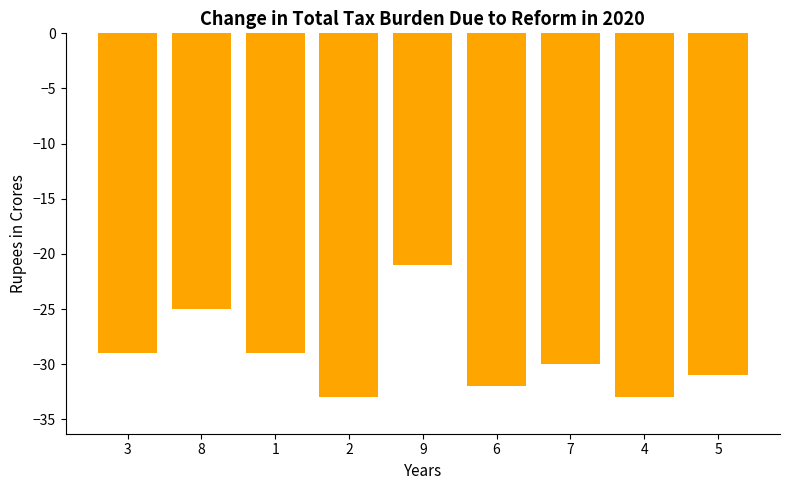

Is it true that the value at 4 is -18?

False